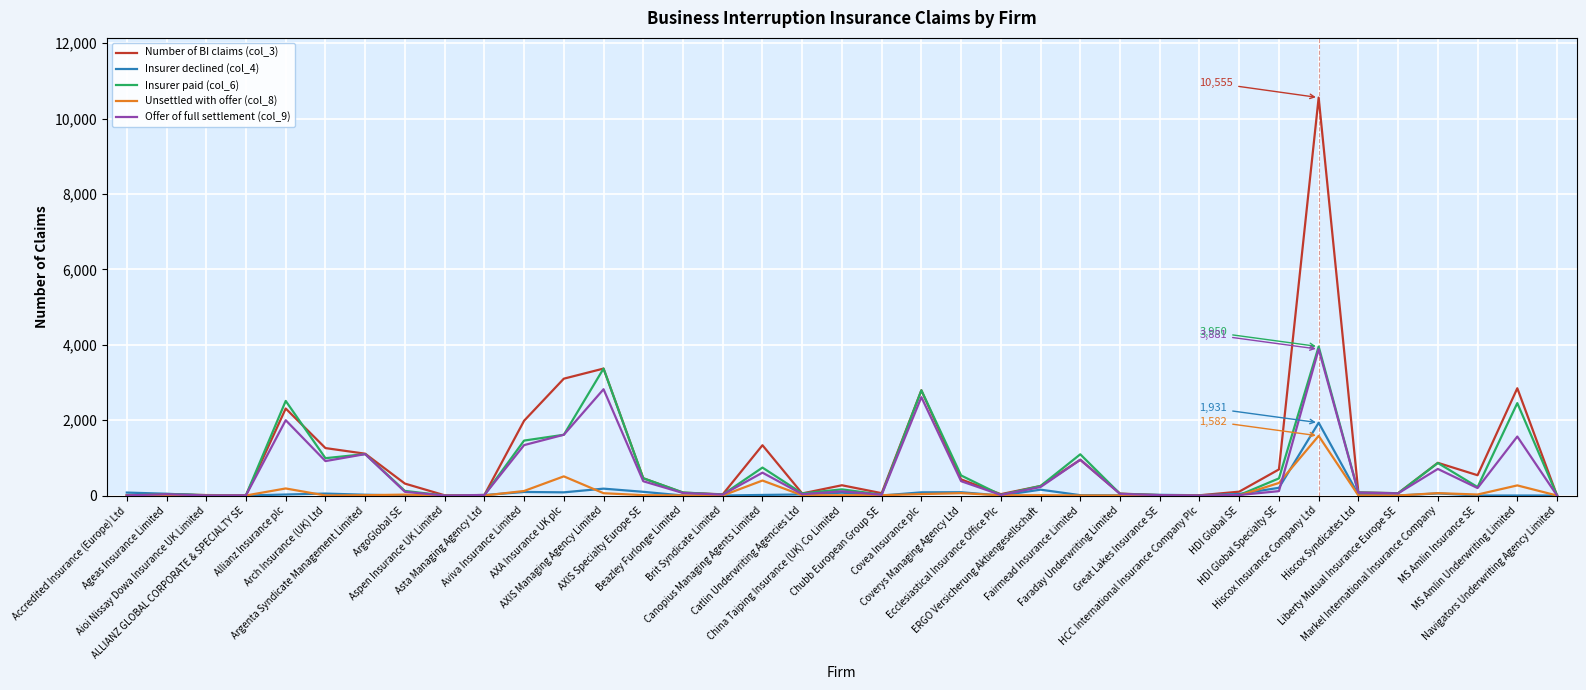

What is the greatest value displayed?

10555